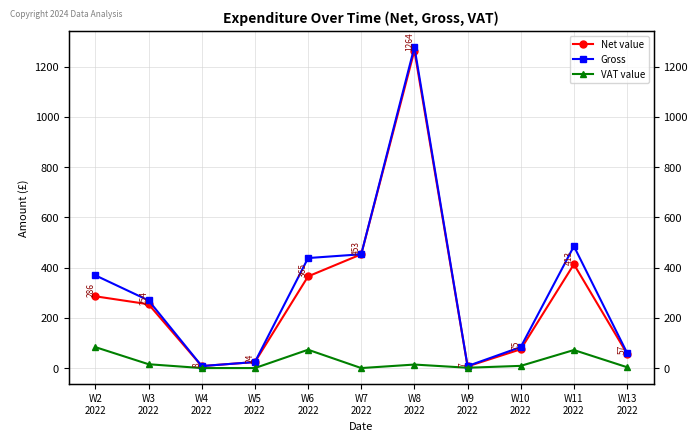

Is it true that Net value equals 285.7 at W2
2022?

True